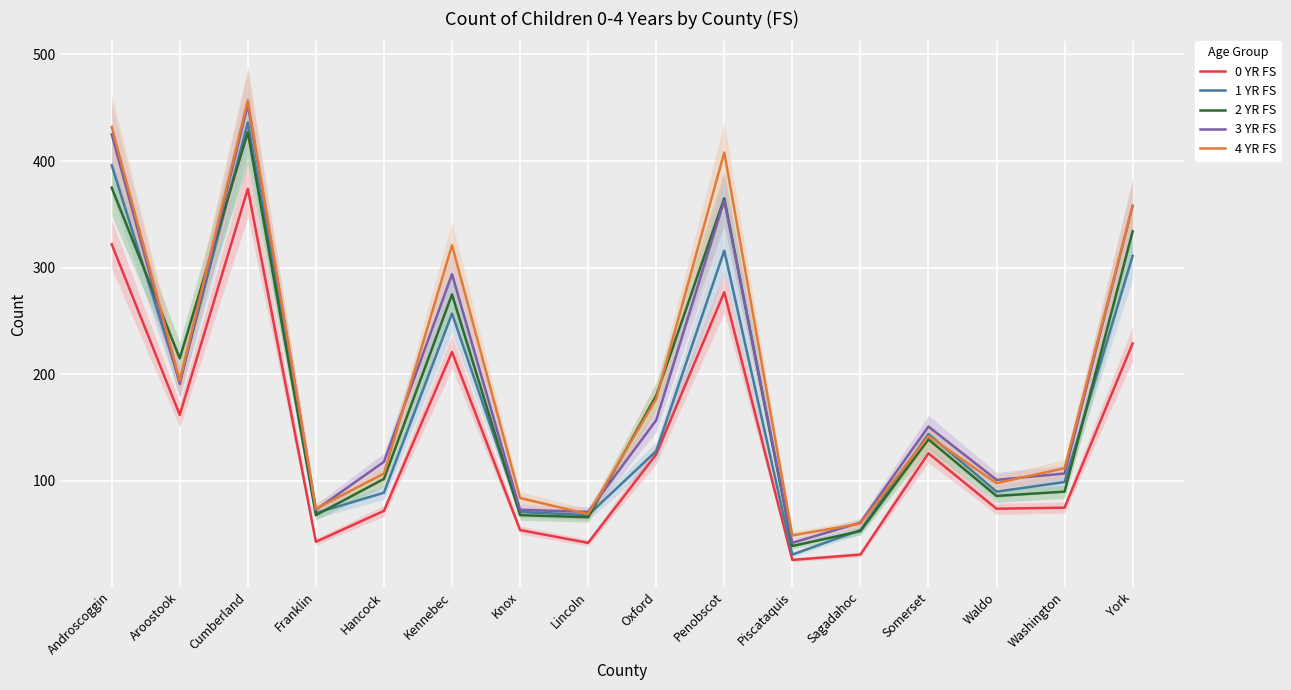

What is the smallest value displayed?

26